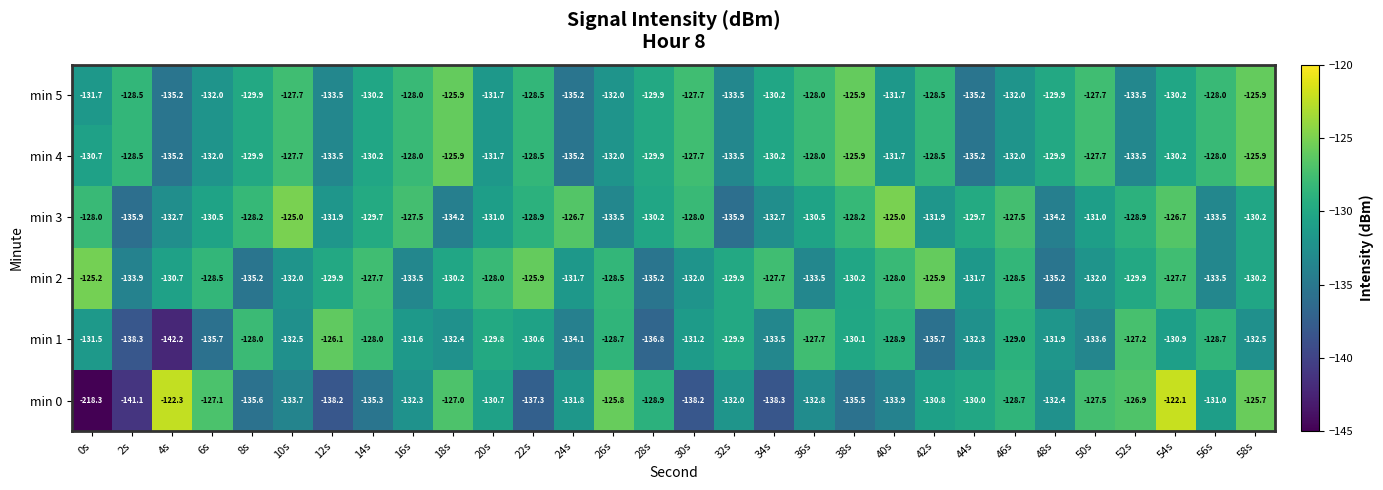

What is the minimum value for min 3?

-135.9